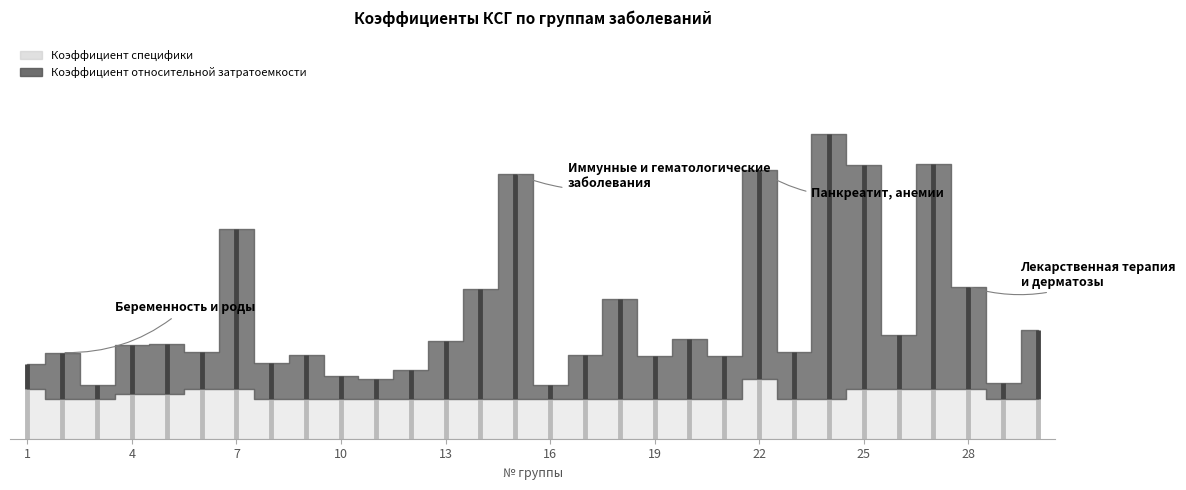

How many lines are shown in the chart?

2